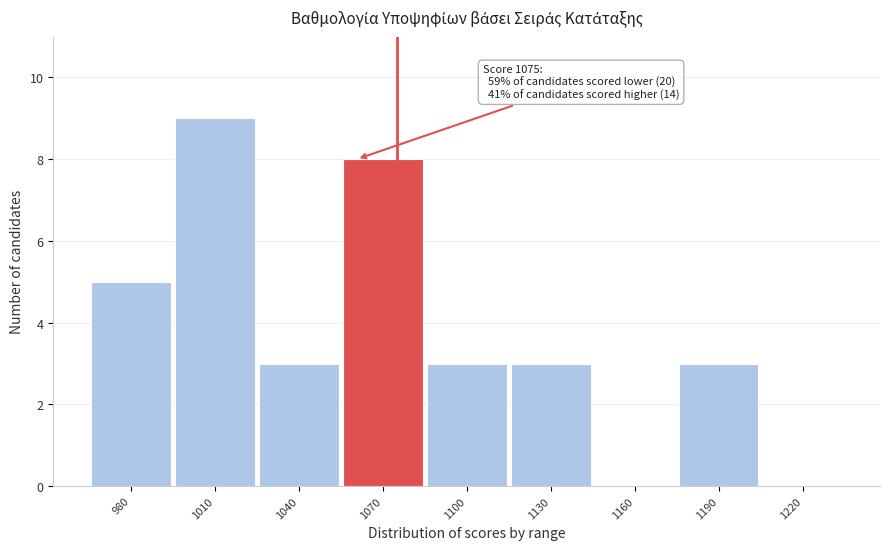

Reading left to right, extract all data points from this chart.

980=5	1010=9	1040=3	1070=8	1100=3	1130=3	1160=0	1190=3	1220=0